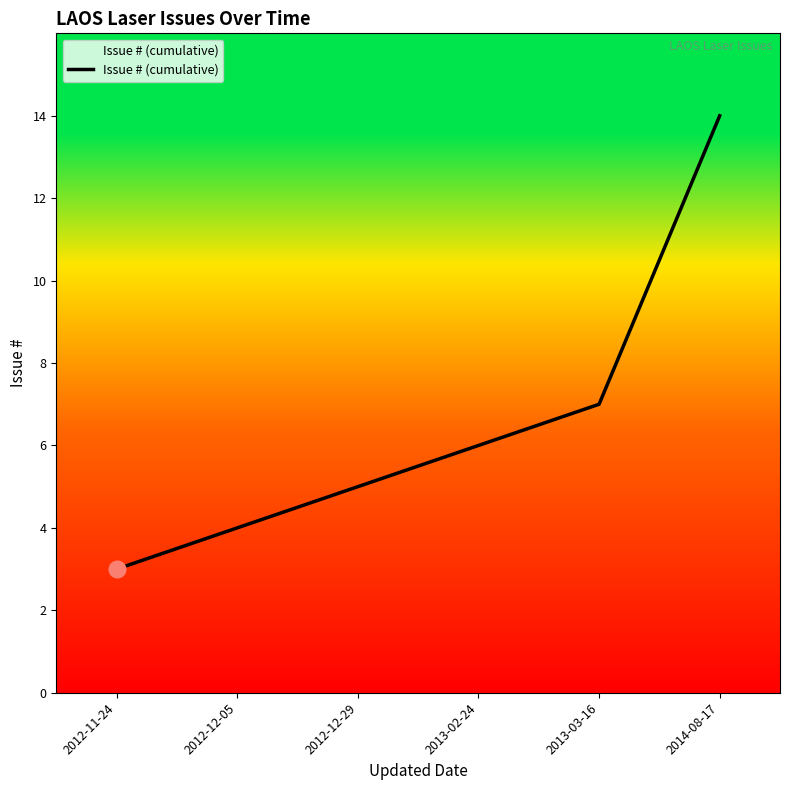

What is the sum of the values at 2012-12-05 and 2013-02-24?

10